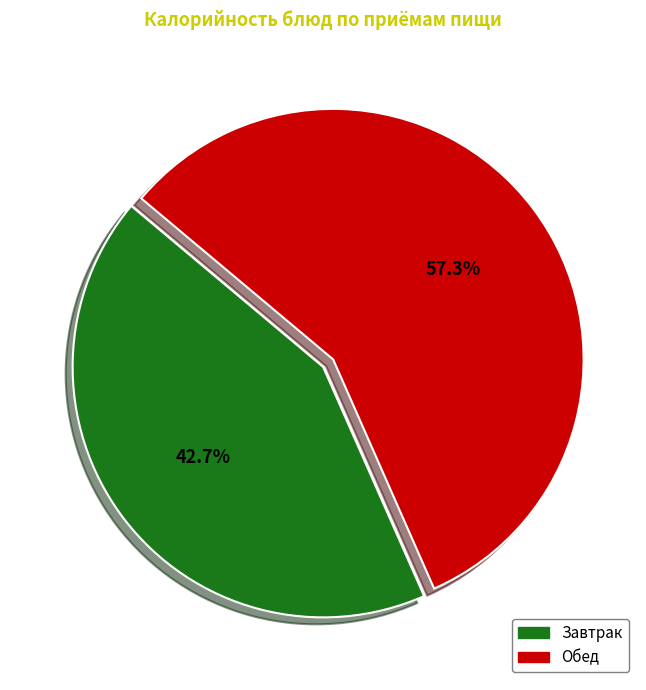

Is there any slice that represents more than half of the pie?

Yes